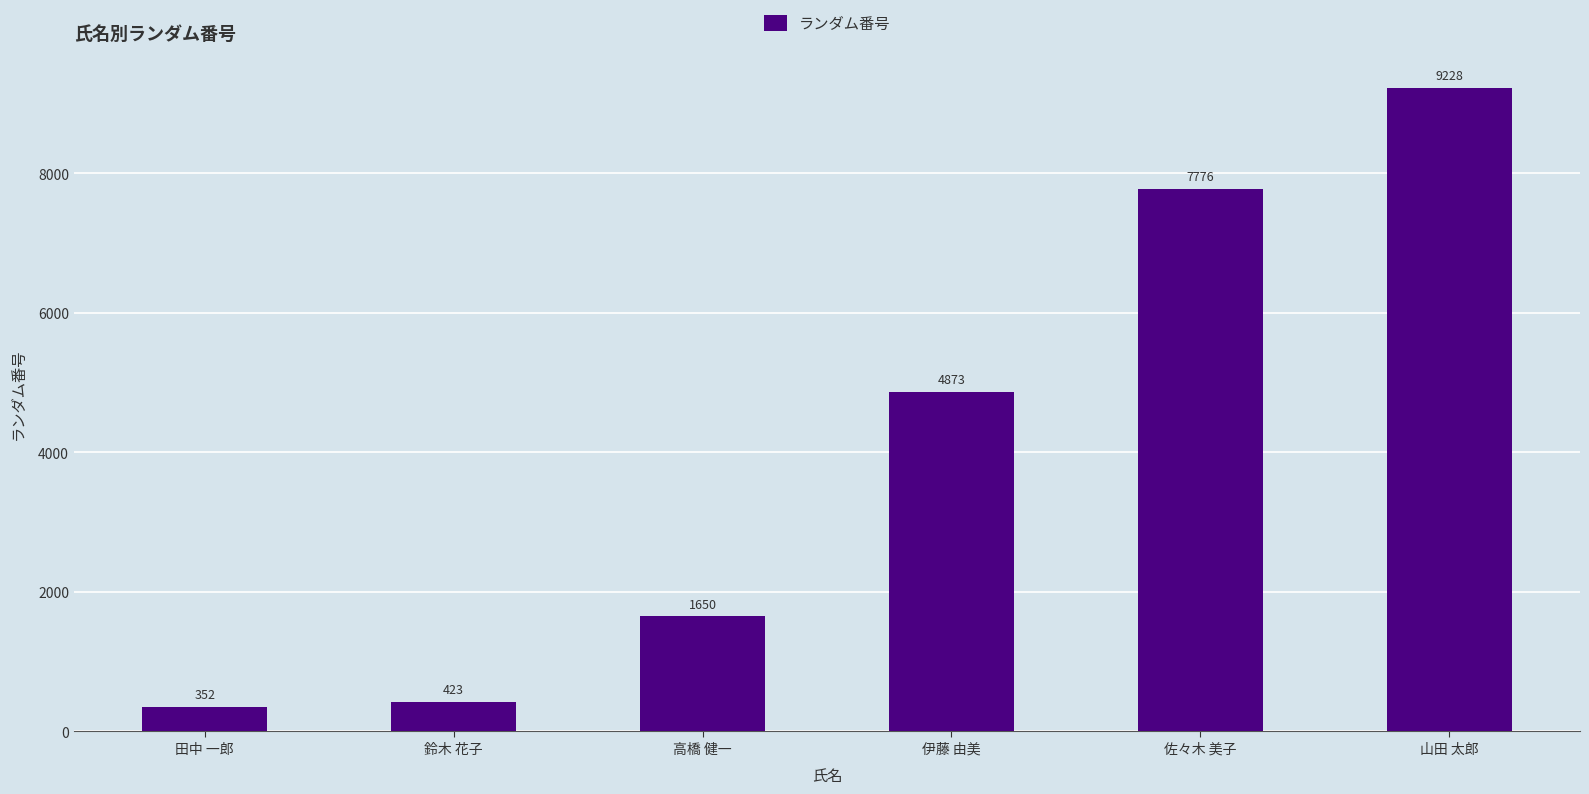

What position from the right is 伊藤 由美?

3